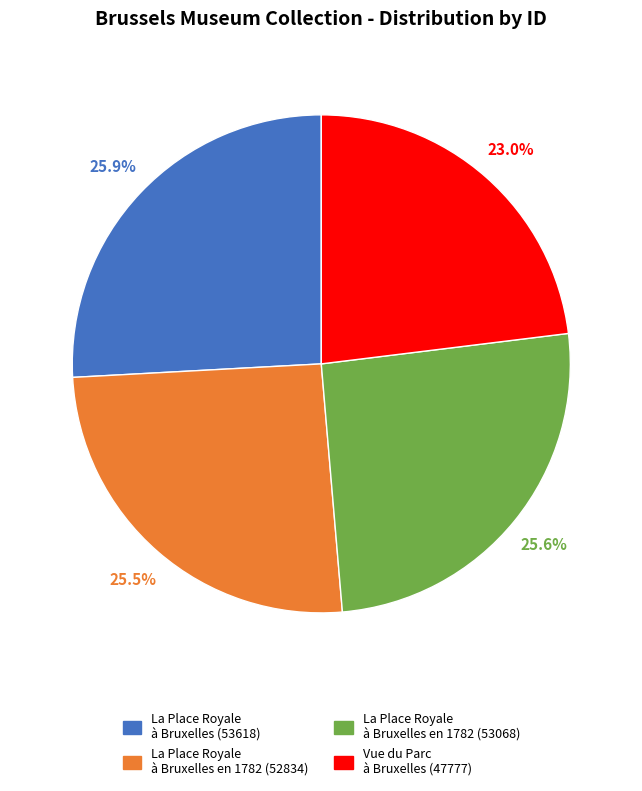

Does any single category account for the majority?

No